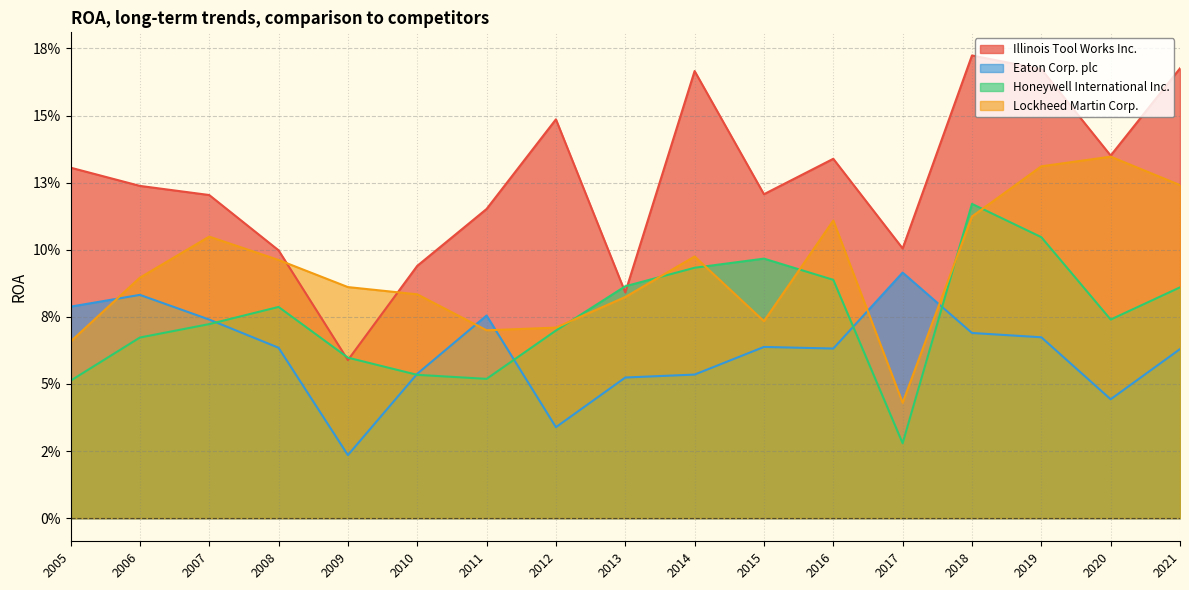

Reading left to right, list all the values displayed in this chart.

Illinois Tool Works Inc.: 0.2	0.1	0.2	0.2	0.1	0.1	0.1	0.2	0.1	0.1	0.1	0.1	0.1	0.1	0.1	0.1	0.1
Eaton Corp. plc: 0.1	0.0	0.1	0.1	0.1	0.1	0.1	0.1	0.1	0.0	0.1	0.1	0.0	0.1	0.1	0.1	0.1
Honeywell International Inc.: 0.1	0.1	0.1	0.1	0.0	0.1	0.1	0.1	0.1	0.1	0.1	0.1	0.1	0.1	0.1	0.1	0.1
Lockheed Martin Corp.: 0.1	0.1	0.1	0.1	0.0	0.1	0.1	0.1	0.1	0.1	0.1	0.1	0.1	0.1	0.1	0.1	0.1